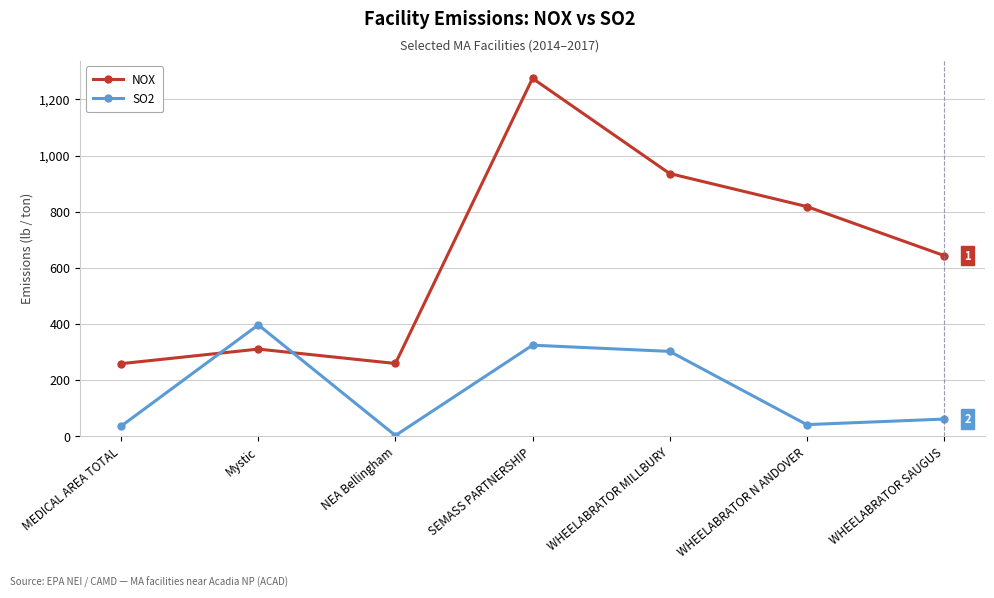

What is the average value of the SO2 series?

165.9